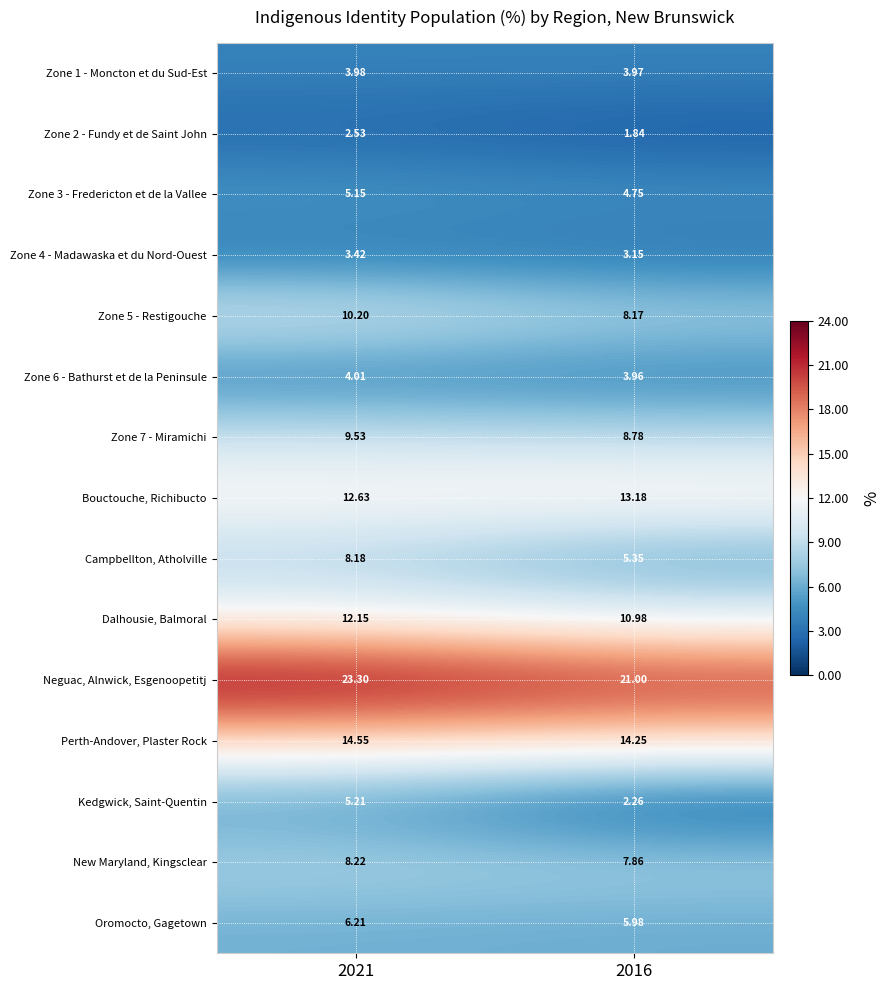

Which series has the widest spread of values?

Kedgwick, Saint-Quentin